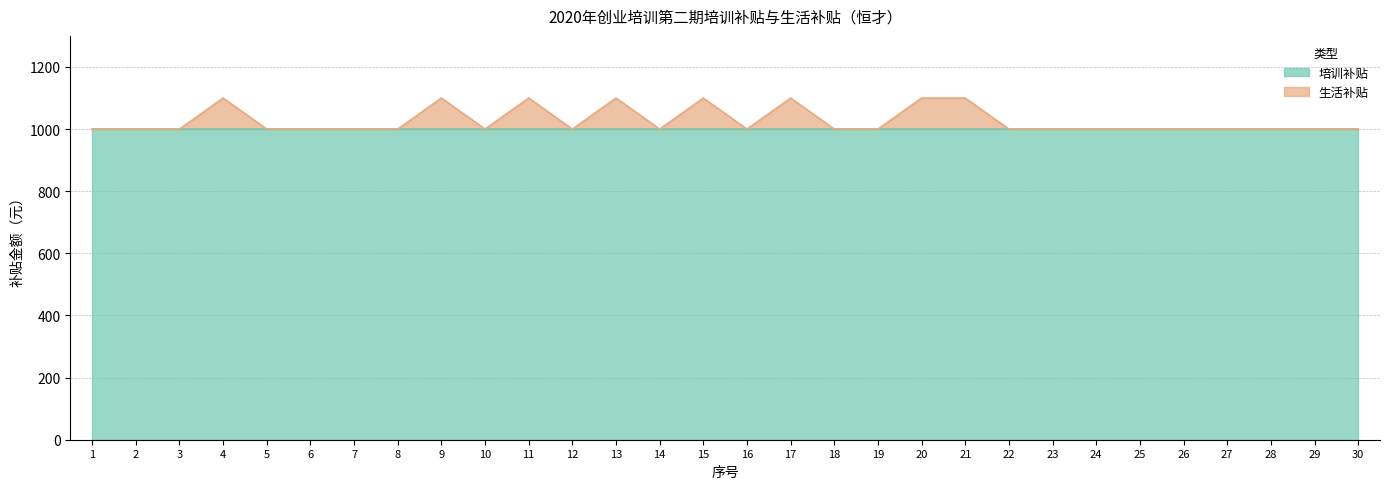

Rank the categories by value from lowest to highest.

1, 2, 3, 5, 6, 7, 8, 10, 12, 14, 16, 18, 19, 22, 23, 24, 25, 26, 27, 28, 29, 30, 4, 9, 11, 13, 15, 17, 20, 21